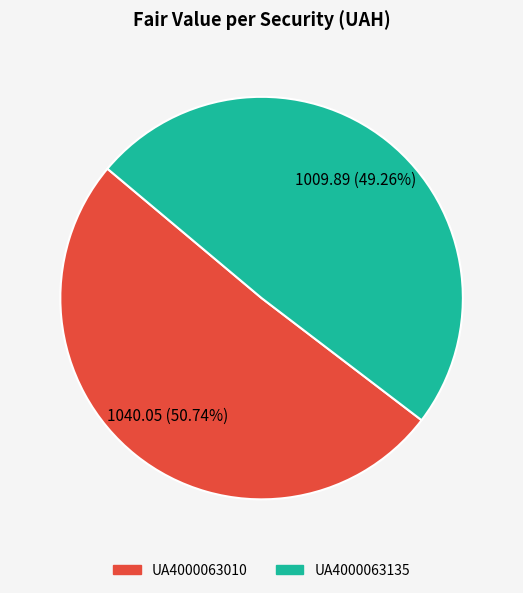

To the nearest percent, what is the combined percentage of UA4000063010 and UA4000063135?

100%